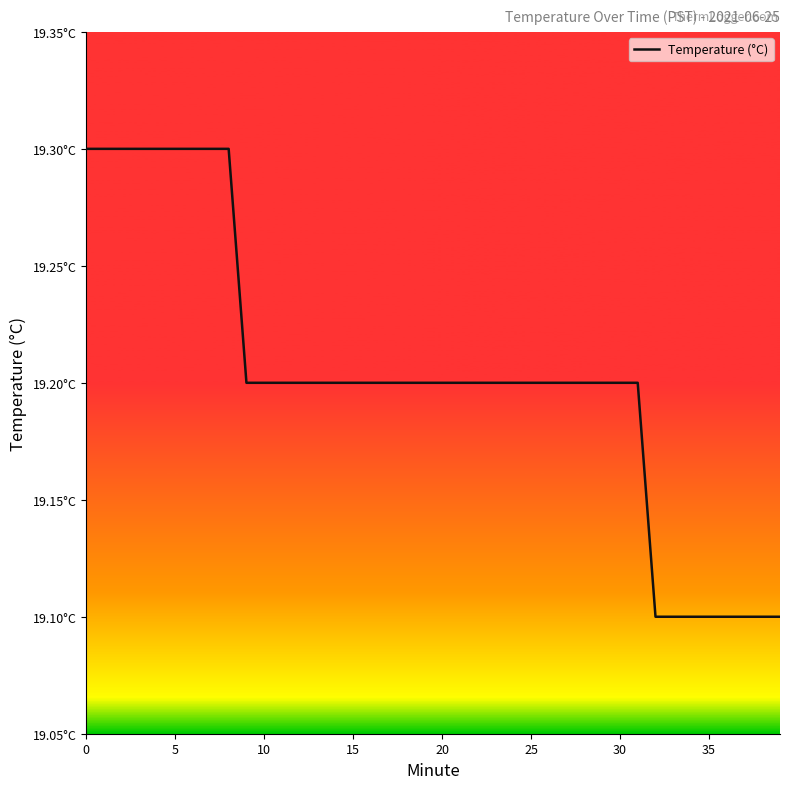

Reading left to right, transcribe all the data shown in this chart.

19.3	19.3	19.3	19.3	19.3	19.3	19.3	19.3	19.3	19.2	19.2	19.2	19.2	19.2	19.2	19.2	19.2	19.2	19.2	19.2	19.2	19.2	19.2	19.2	19.2	19.2	19.2	19.2	19.2	19.2	19.2	19.2	19.1	19.1	19.1	19.1	19.1	19.1	19.1	19.1